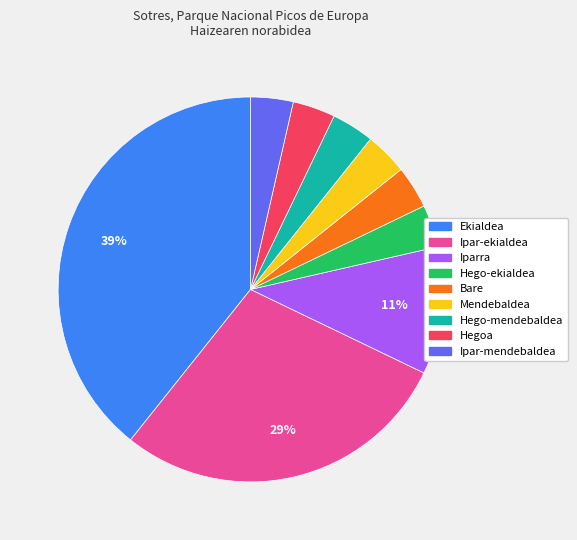

What percentage is the Hego-mendebaldea slice, to the nearest percent?

4%